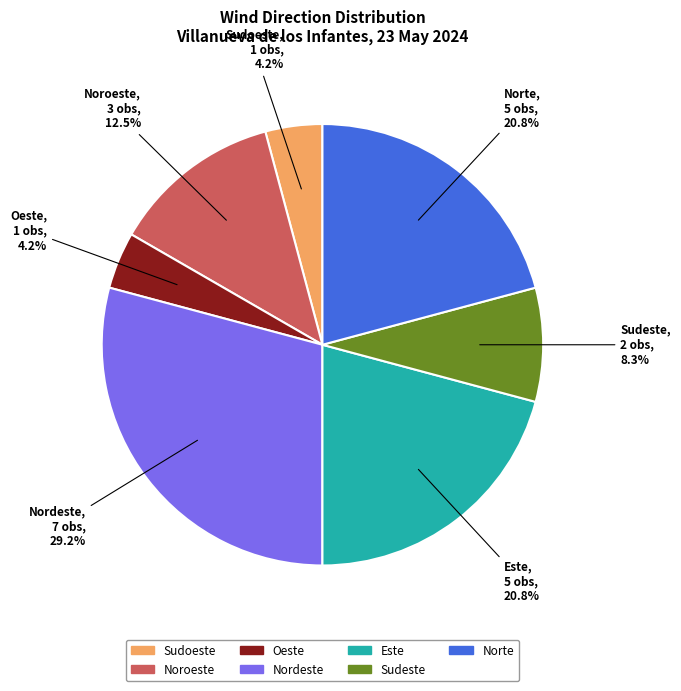

Does any single category account for the majority?

No